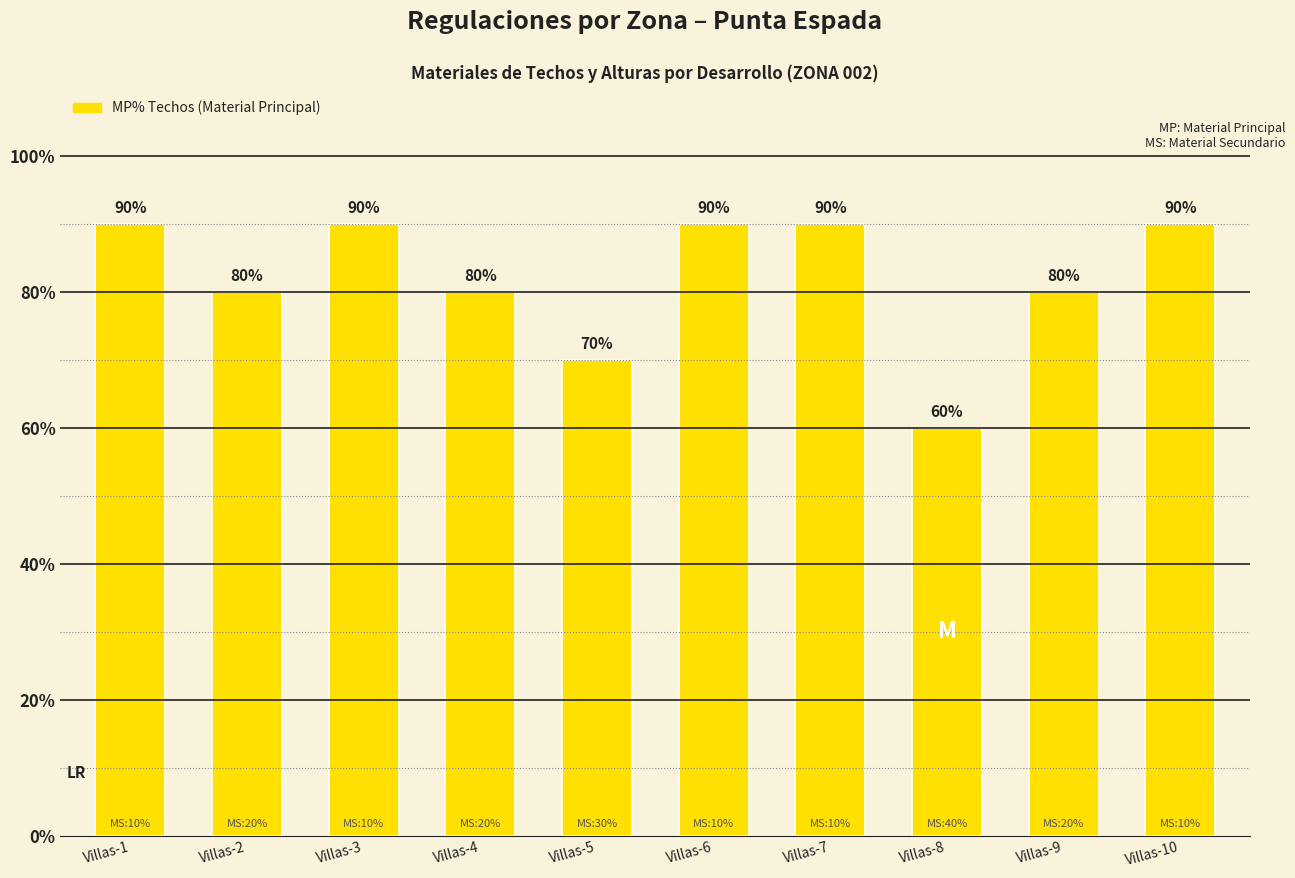

Are the bars horizontal?

No